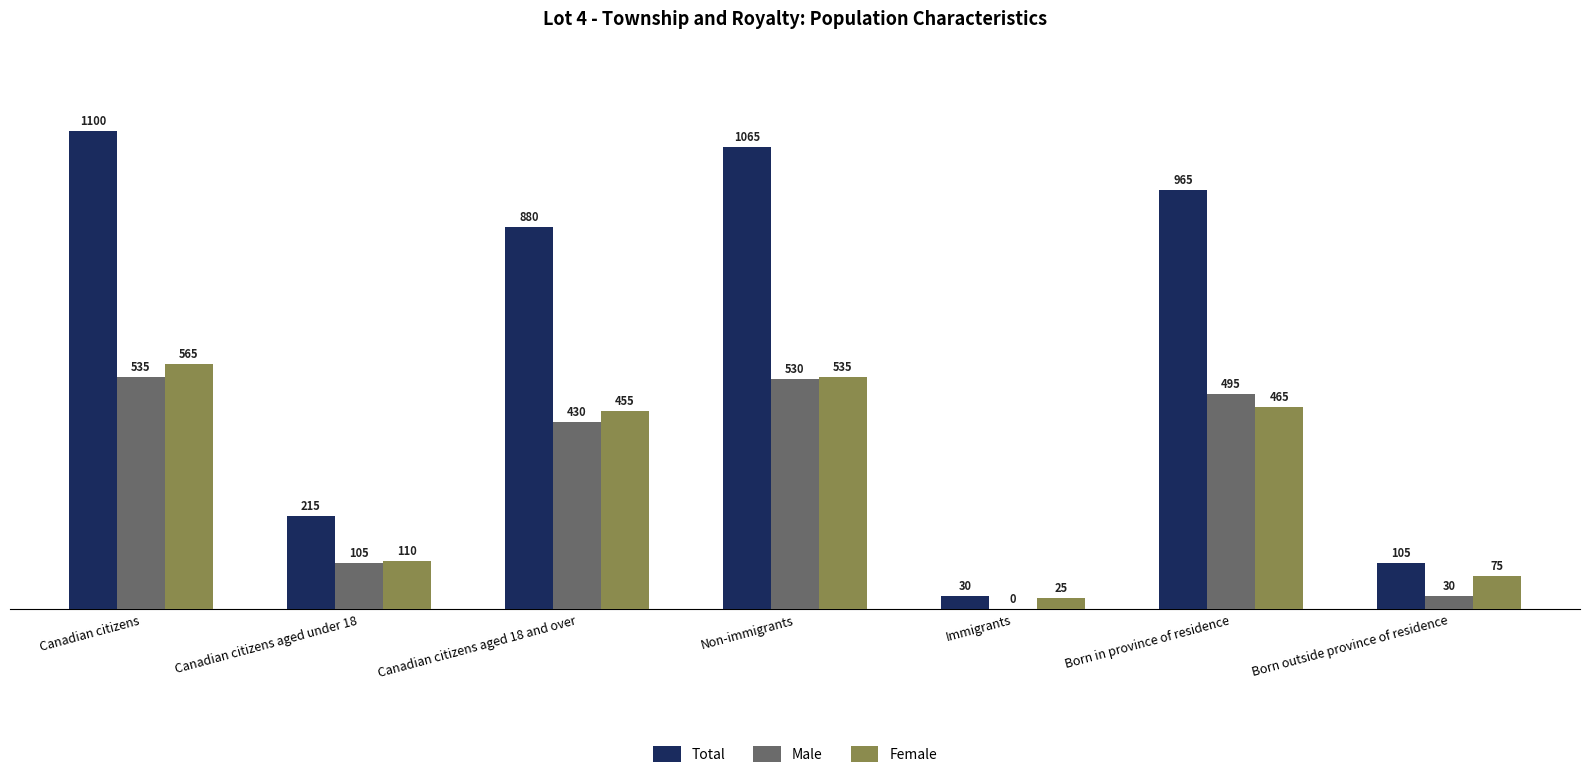

Reading right to left, transcribe all the data shown in this chart.

Total: Born outside province of residence=105	Born in province of residence=965	Immigrants=30	Non-immigrants=1065	Canadian citizens aged 18 and over=880	Canadian citizens aged under 18=215	Canadian citizens=1100
Male: Born outside province of residence=30	Born in province of residence=495	Immigrants=0	Non-immigrants=530	Canadian citizens aged 18 and over=430	Canadian citizens aged under 18=105	Canadian citizens=535
Female: Born outside province of residence=75	Born in province of residence=465	Immigrants=25	Non-immigrants=535	Canadian citizens aged 18 and over=455	Canadian citizens aged under 18=110	Canadian citizens=565